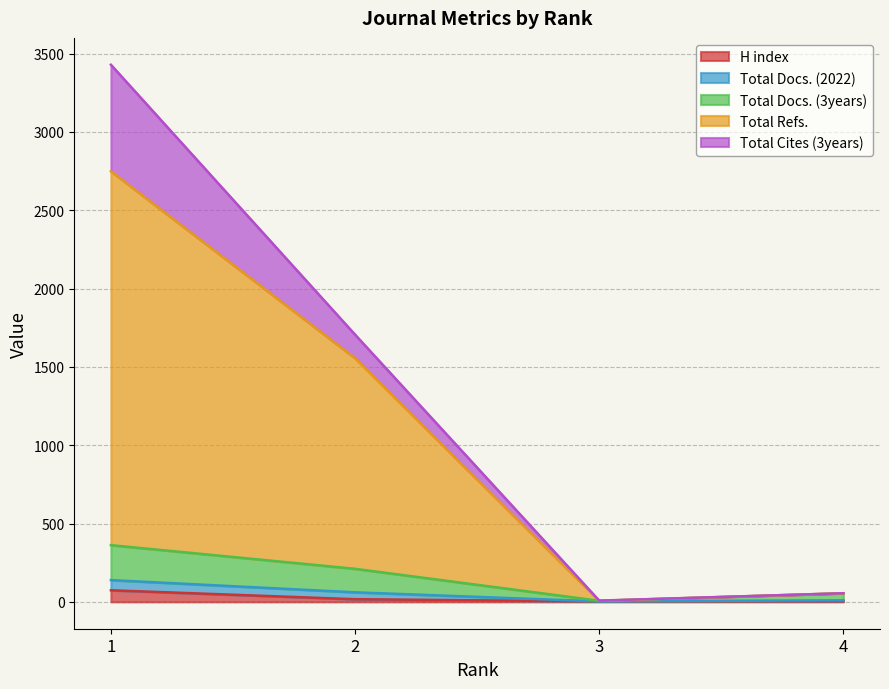

At which label is Total Docs. (3years) closest to 184?

2